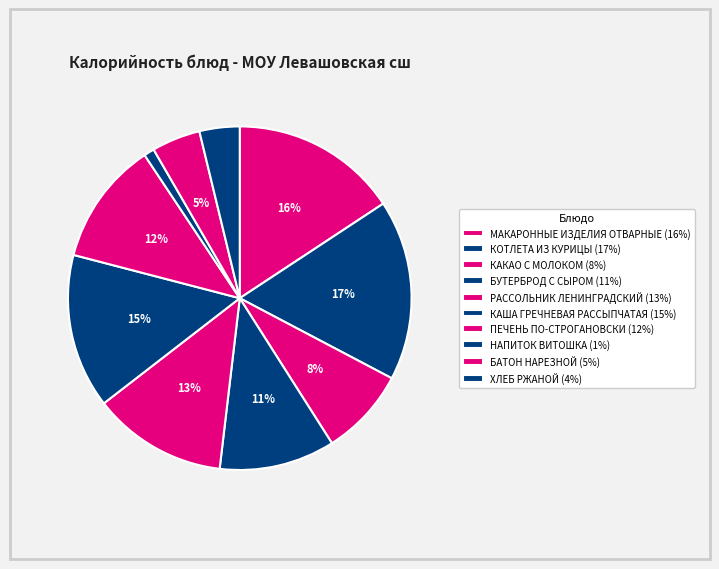

How many segments does this pie chart have?

10